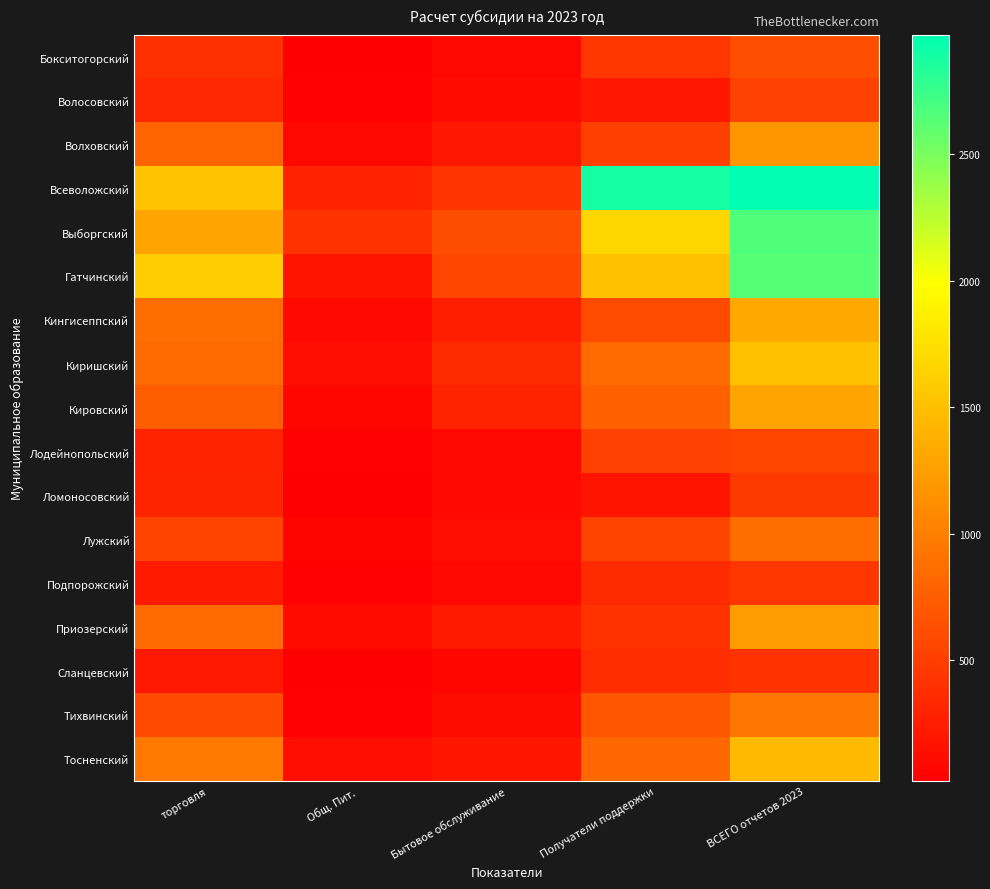

Which series has the largest range (max minus min)?

Всеволожский